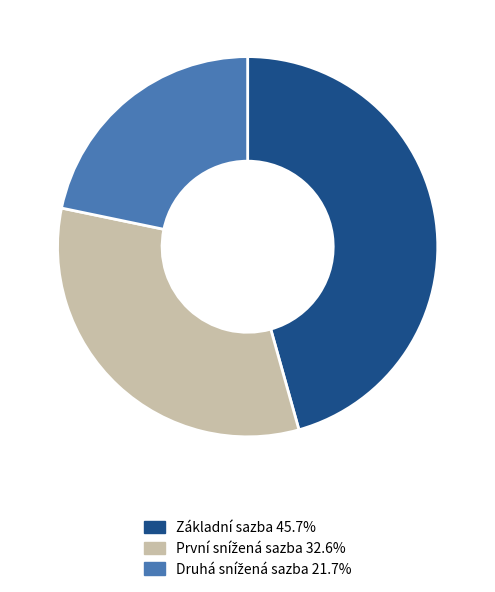

Is Základní sazba the majority of the pie?

No